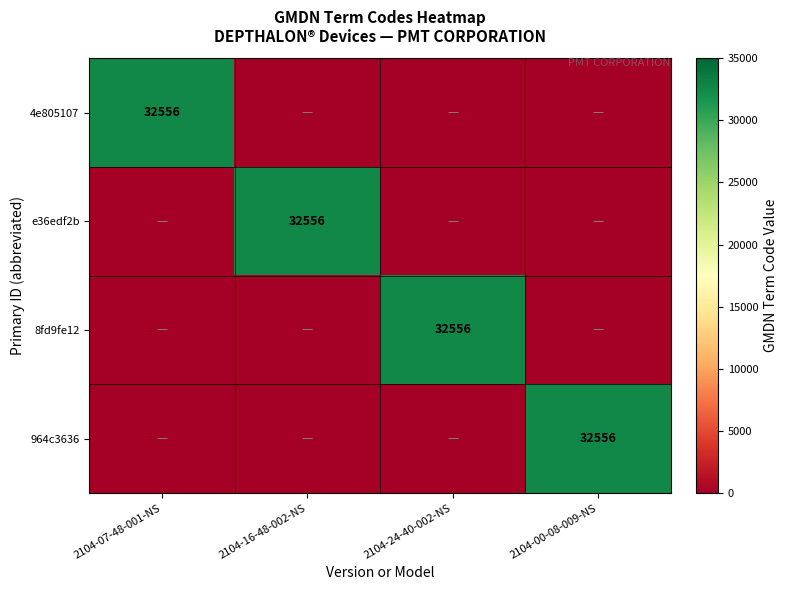

The 8fd9fe12 series shows 20845 at 2104-24-40-002-NS. True or false?

False